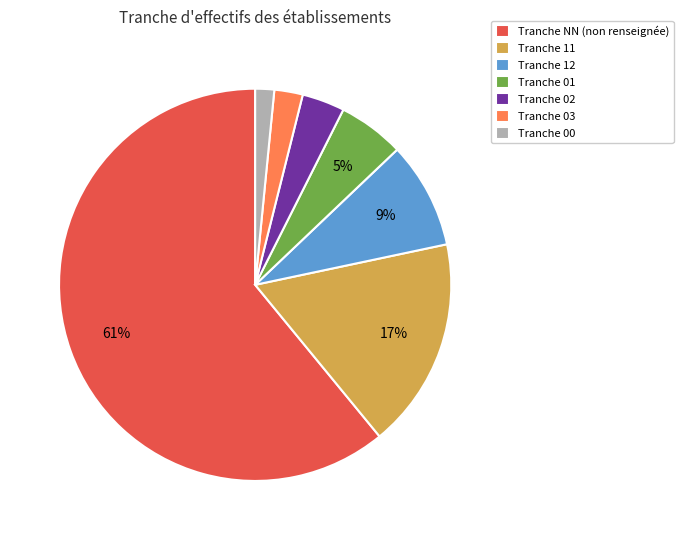

To the nearest percent, what is the difference between the largest and smallest slice percentages?

59%